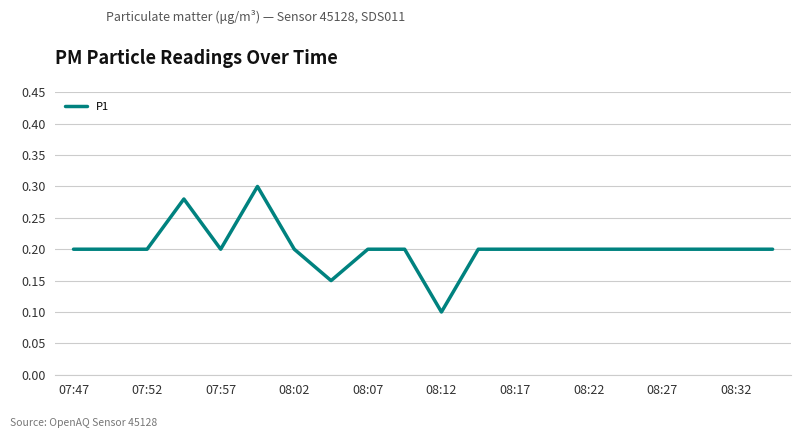

Is this an area chart (filled region under the line)?

No